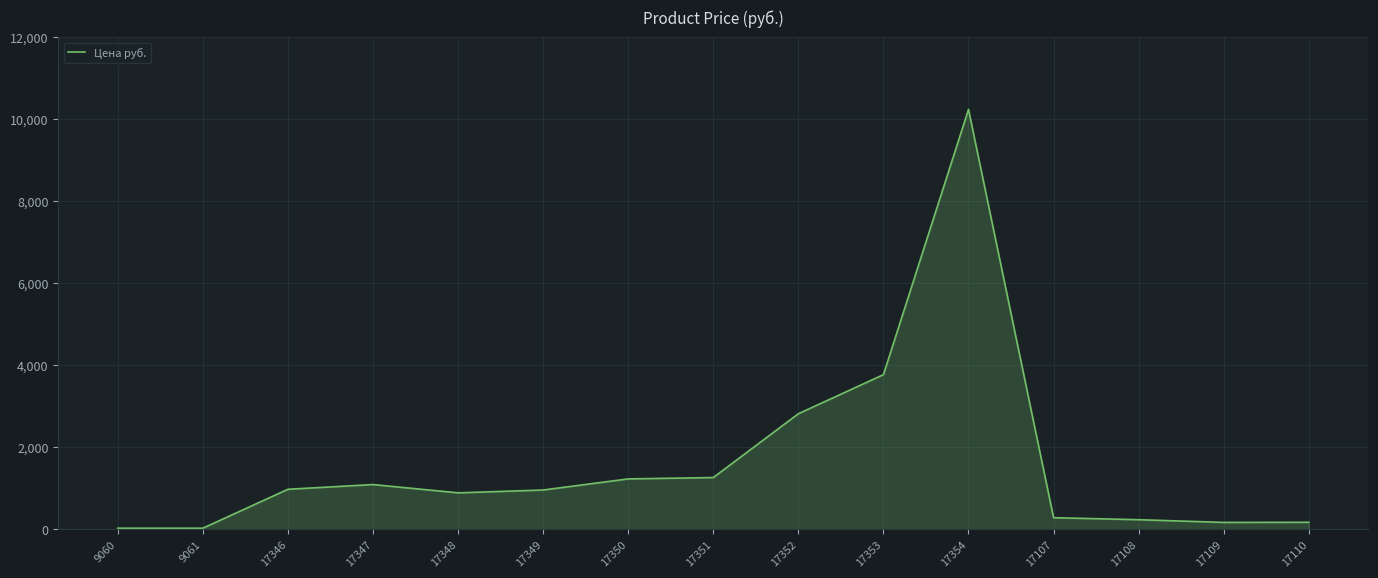

Which label corresponds to the largest value in the chart?

17354